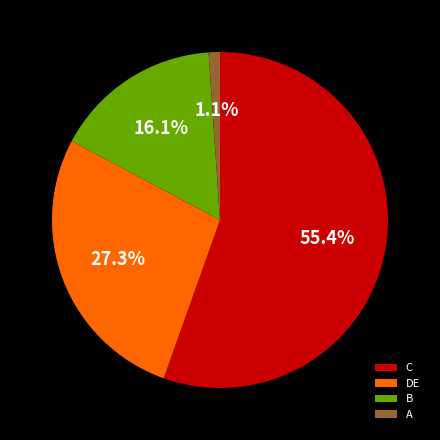

What is the majority slice?

C